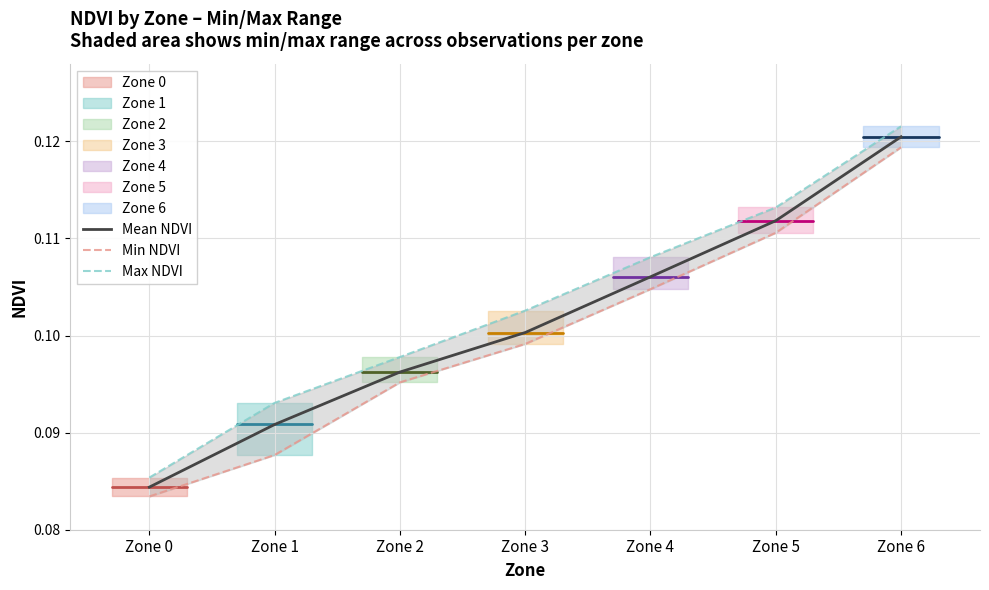

Rank the categories by Max NDVI value from highest to lowest.

Zone 6, Zone 5, Zone 4, Zone 3, Zone 2, Zone 1, Zone 0